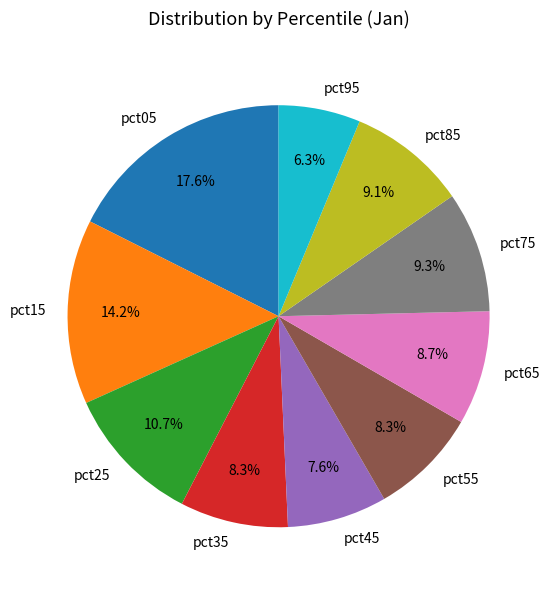

What is the smallest slice in the pie chart?

pct95